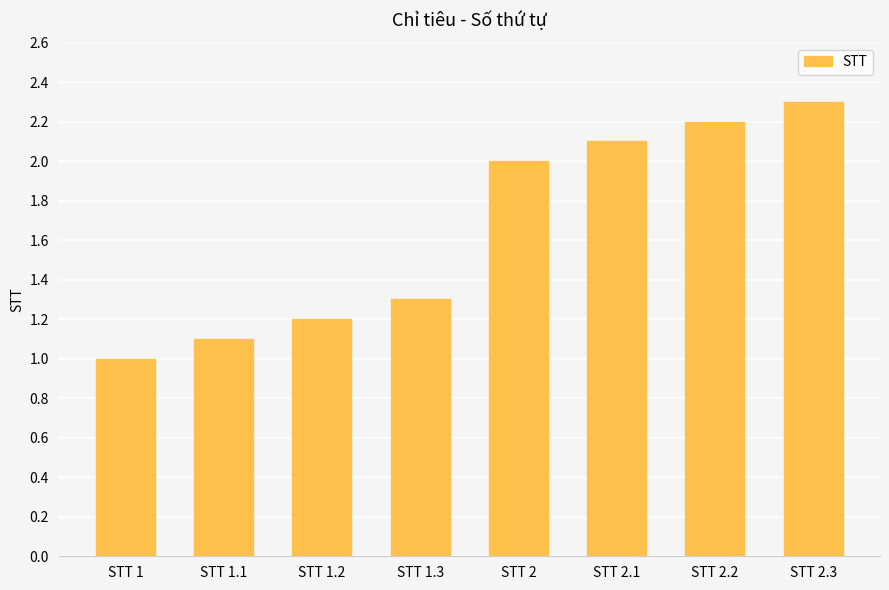

Count the number of categories in the chart.

8